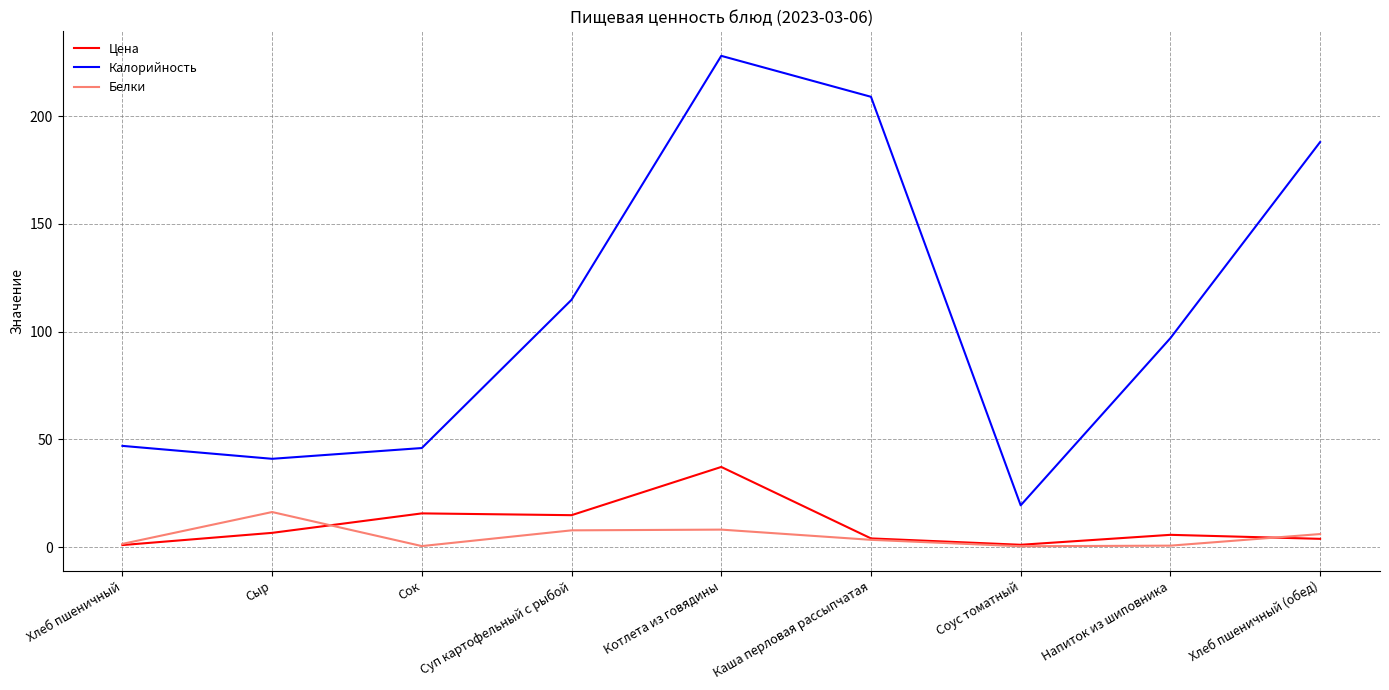

Which category has the highest value in the Калорийность series?

Котлета из говядины